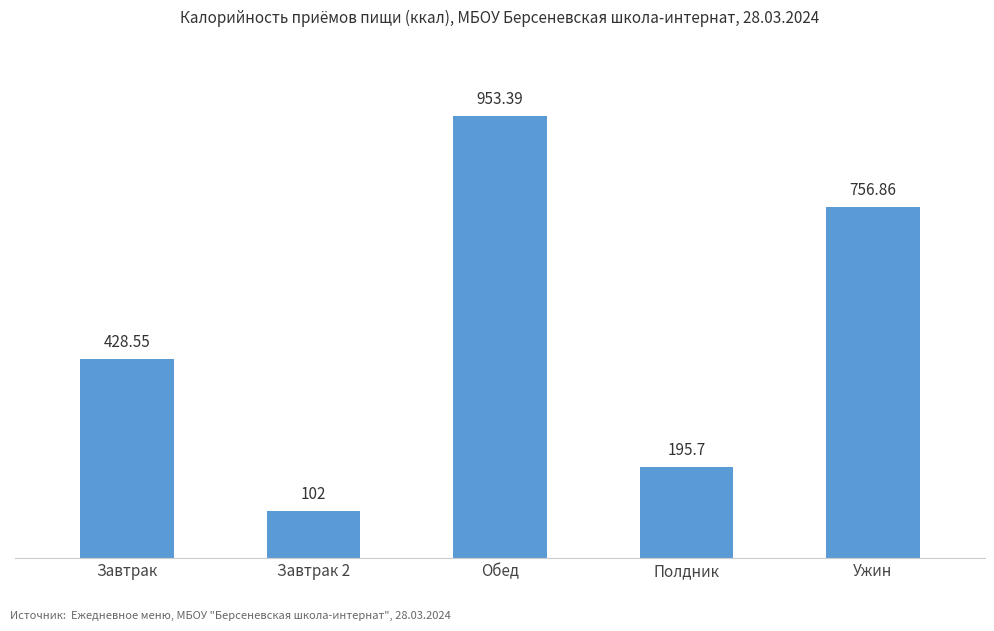

How many data points are above 428?

3